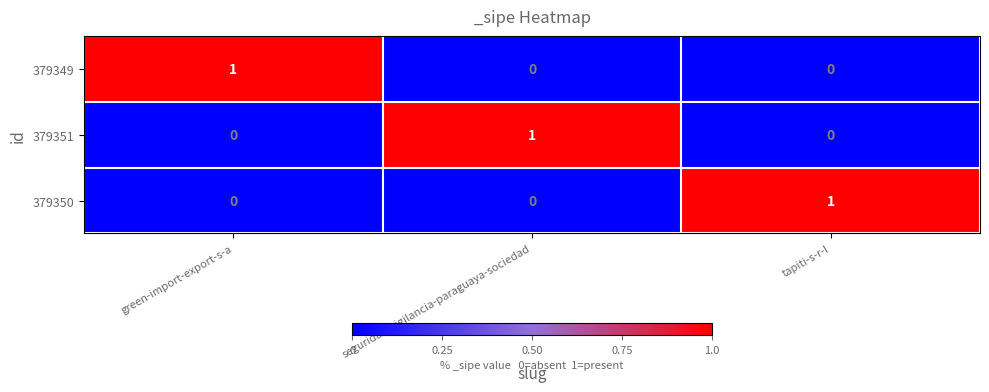

The value of 379349 at tapiti-s-r-l is 0. True or false?

True